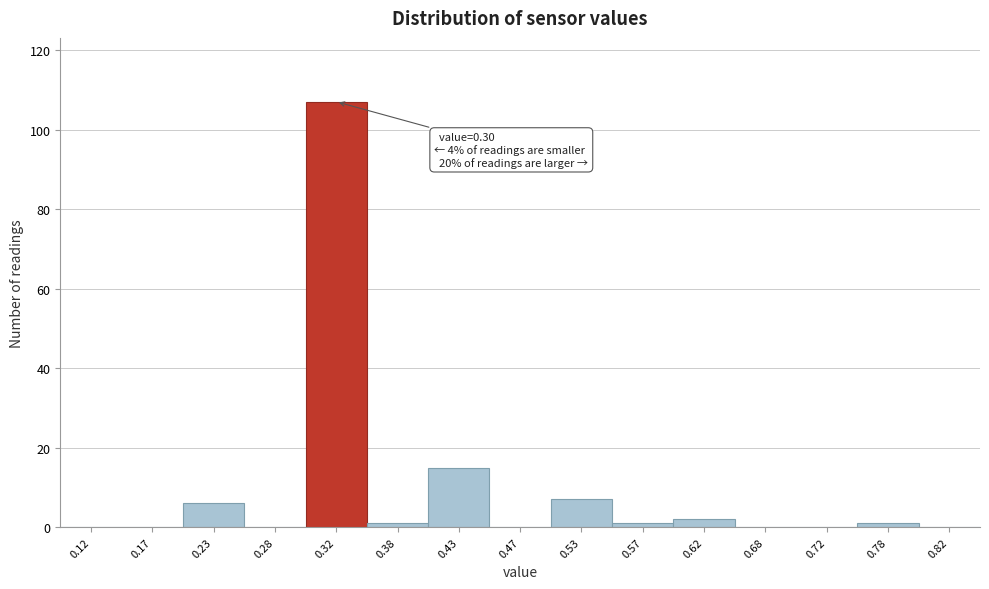

Over which range of the x-axis is the bar tallest?

0.30 to 0.35